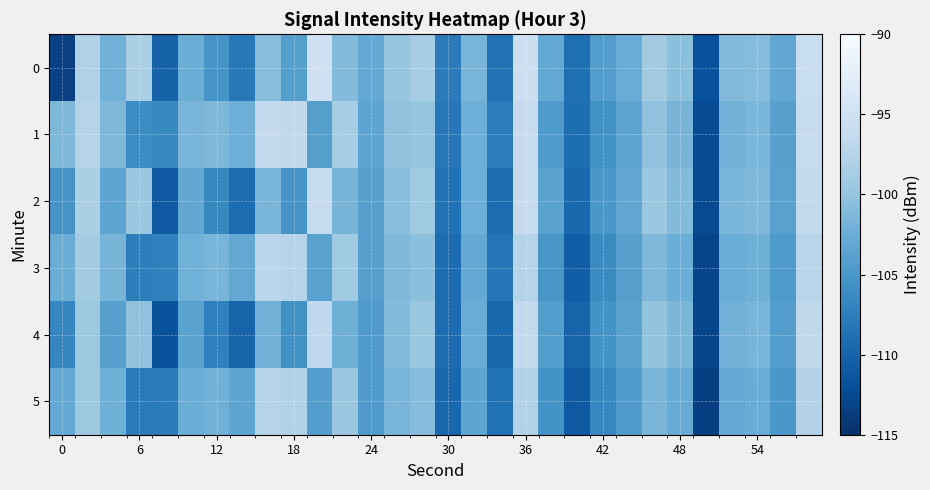

Reading left to right, list all the values displayed in this chart.

0: -113.3	-97.9	-102.1	-98.5	-110.1	-102.5	-105.3	-108.0	-100.7	-104.1	-95.2	-101.0	-103.1	-99.9	-98.7	-107.7	-101.6	-108.6	-95.5	-103.1	-108.9	-104.3	-102.6	-99.0	-100.5	-111.8	-101.1	-100.9	-103.3	-95.8
1: -101.4	-97.4	-101.3	-106.2	-106.4	-101.7	-101.4	-102.4	-96.3	-96.8	-104.1	-98.8	-103.5	-100.2	-99.9	-108.1	-102.3	-107.7	-96.1	-104.6	-109.0	-105.7	-103.5	-100.2	-101.8	-112.3	-102.0	-101.6	-104.0	-96.2
2: -105.2	-98.3	-103.5	-99.6	-111.0	-103.2	-106.6	-109.2	-101.7	-105.2	-96.2	-101.8	-104.0	-100.6	-99.2	-108.7	-102.3	-109.2	-96.1	-103.8	-109.6	-105.0	-103.2	-99.6	-101.0	-112.5	-101.7	-101.2	-103.8	-96.5
3: -102.6	-98.9	-101.8	-107.5	-107.2	-102.1	-101.7	-103.1	-97.0	-97.5	-103.8	-99.1	-104.0	-101.2	-100.5	-109.2	-103.0	-108.2	-97.5	-105.1	-110.6	-106.2	-104.0	-101.2	-102.5	-113.0	-102.7	-102.2	-104.7	-97.2
4: -106.8	-99.5	-104.0	-100.2	-111.7	-103.7	-107.2	-110.0	-102.0	-105.7	-96.7	-102.2	-104.5	-101.0	-99.7	-109.2	-102.7	-109.7	-96.5	-104.2	-110.0	-105.5	-103.7	-100.0	-101.5	-112.8	-102.0	-101.7	-104.2	-96.8
5: -103.0	-99.5	-102.2	-107.8	-107.7	-102.6	-102.0	-103.6	-97.5	-97.8	-104.2	-99.6	-104.5	-101.7	-100.8	-109.7	-103.5	-108.7	-97.8	-105.5	-111.0	-106.7	-104.5	-101.7	-102.8	-113.5	-103.0	-102.7	-105.0	-97.7